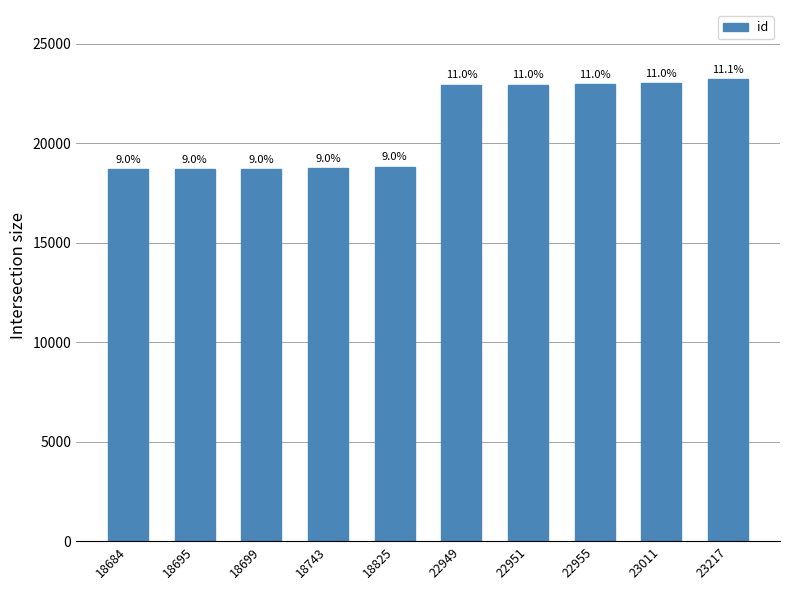

What is the ratio of the value at 18684 to the value at 22949?

0.8